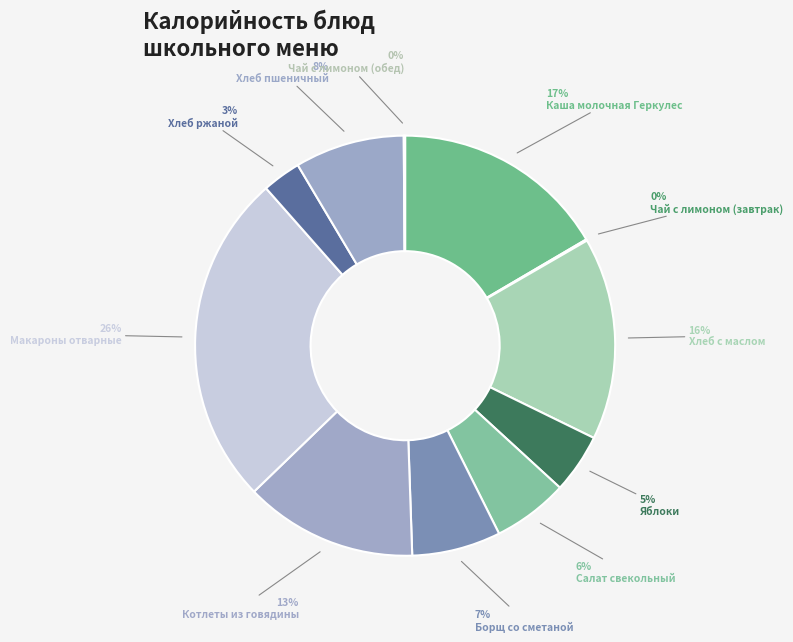

What percentage is the Яблоки slice, to the nearest percent?

5%